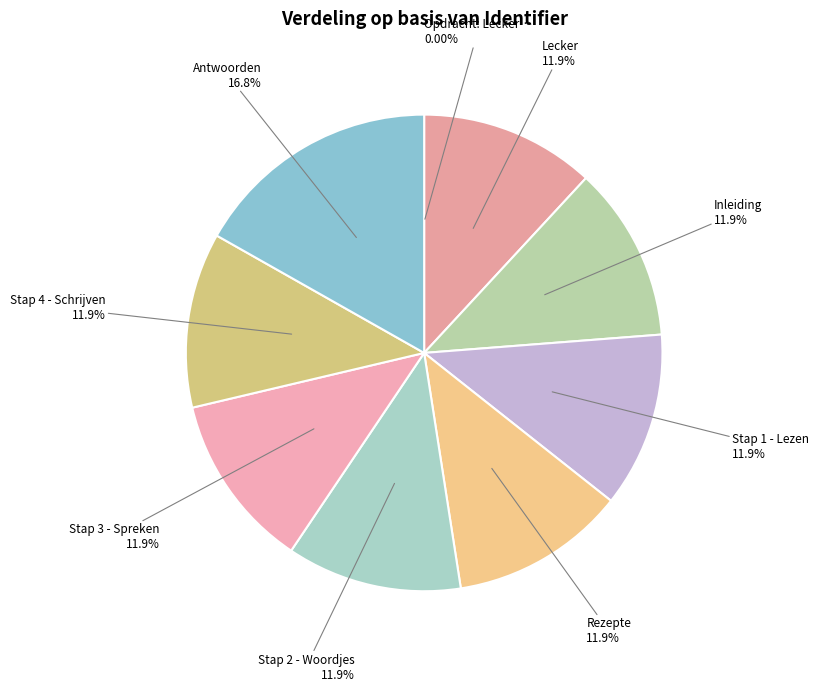

Count the number of slices in the pie.

9